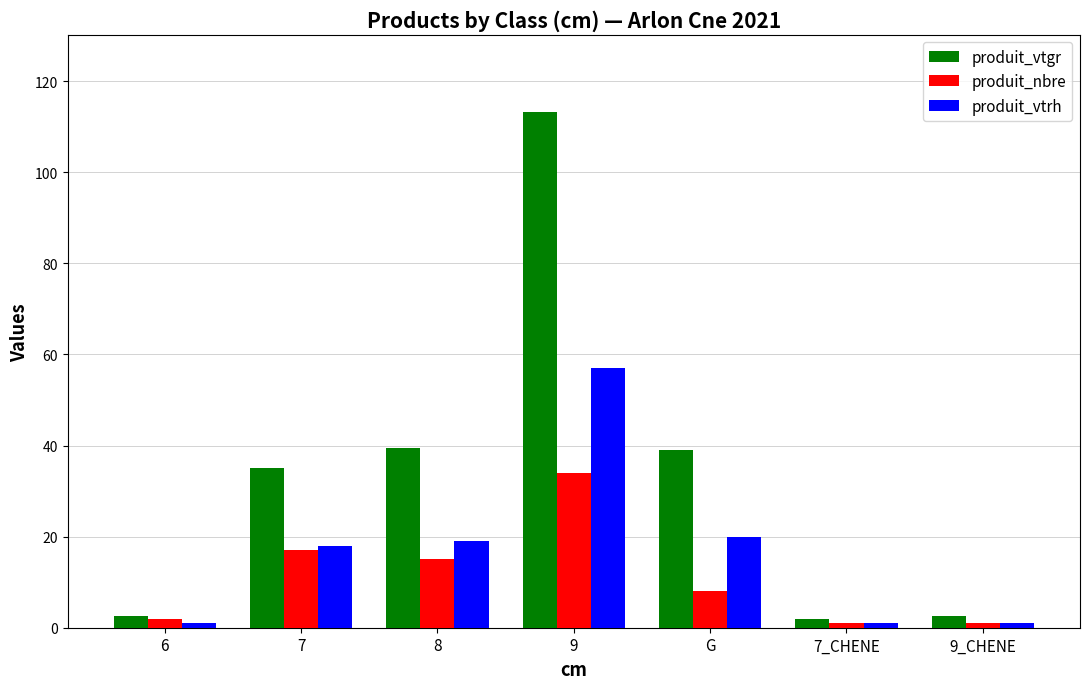

What is the label of the 1st bar from the right?

9_CHENE